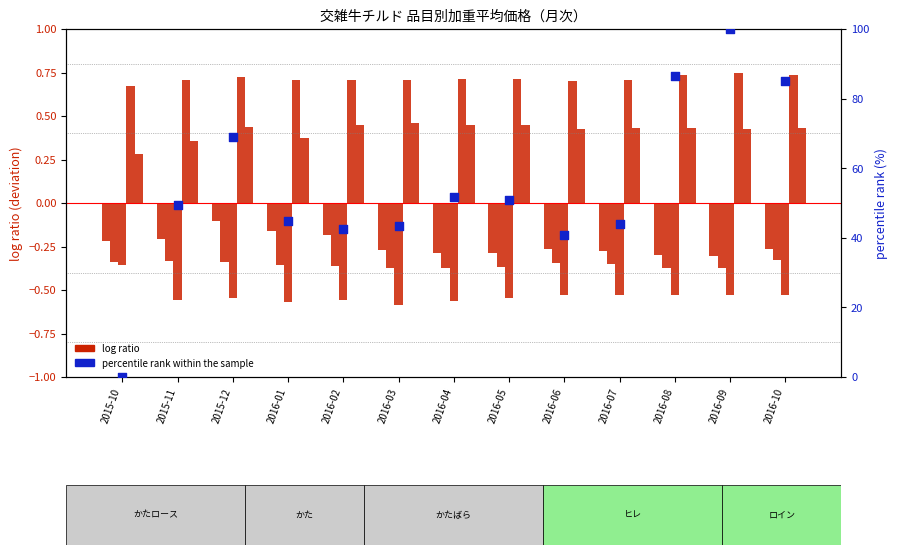

Which series reaches the minimum Y coordinate?

かたばら